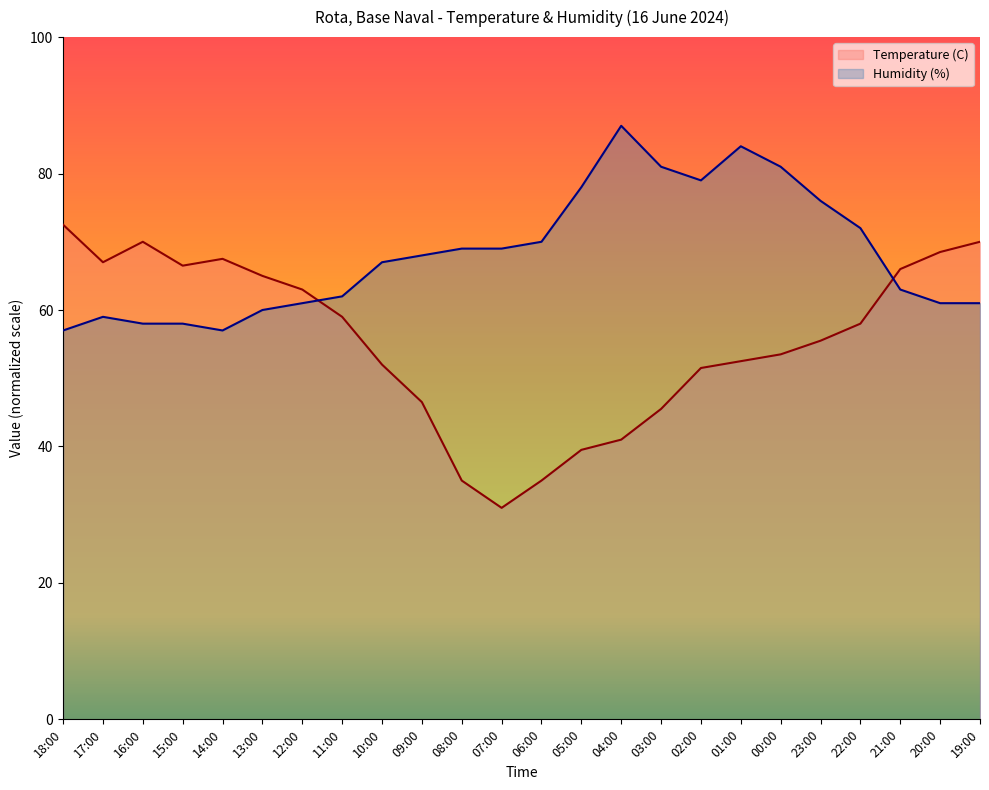

At which category does the chart reach its minimum across all series?

07:00